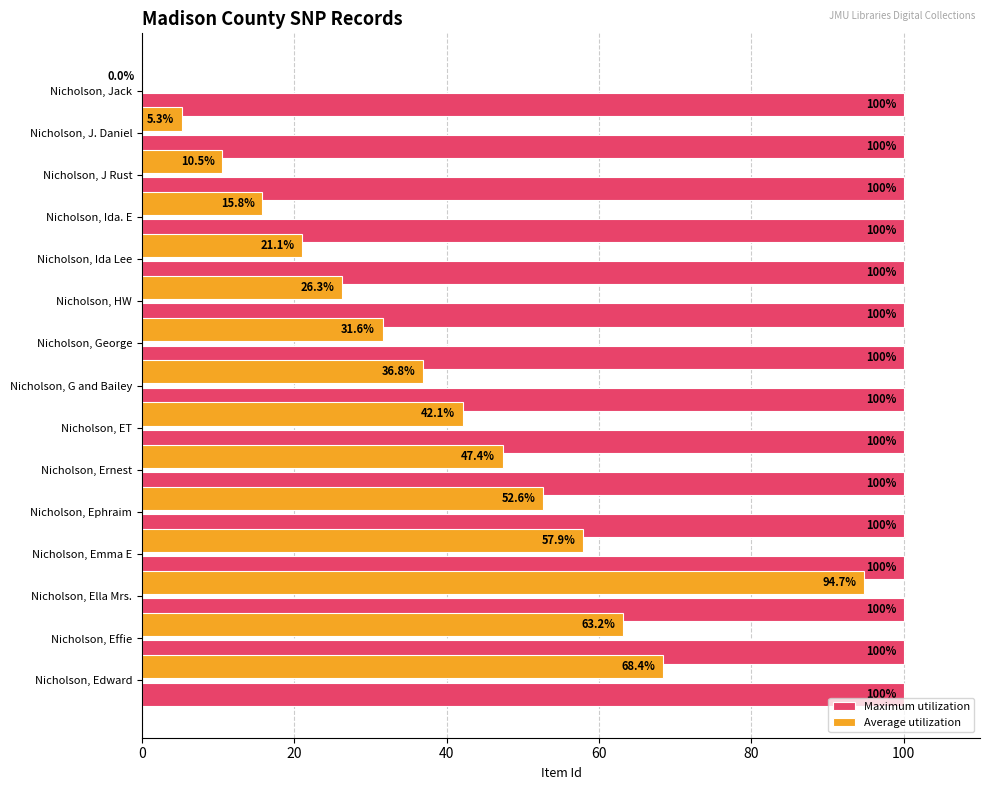

The Maximum utilization series shows 171.4 at Nicholson, J Rust. True or false?

False